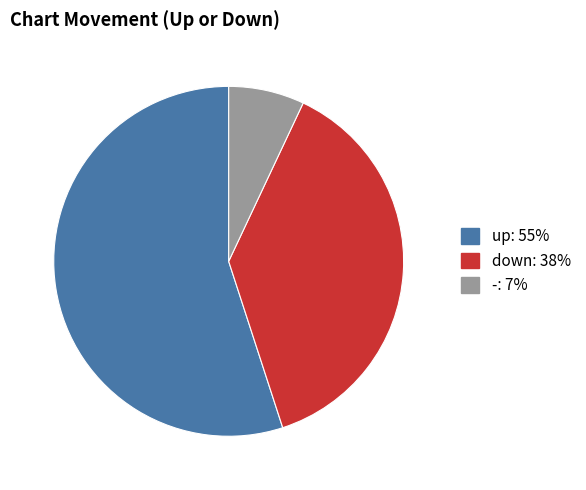

Between down: 38% and up: 55%, which is larger?

up: 55%